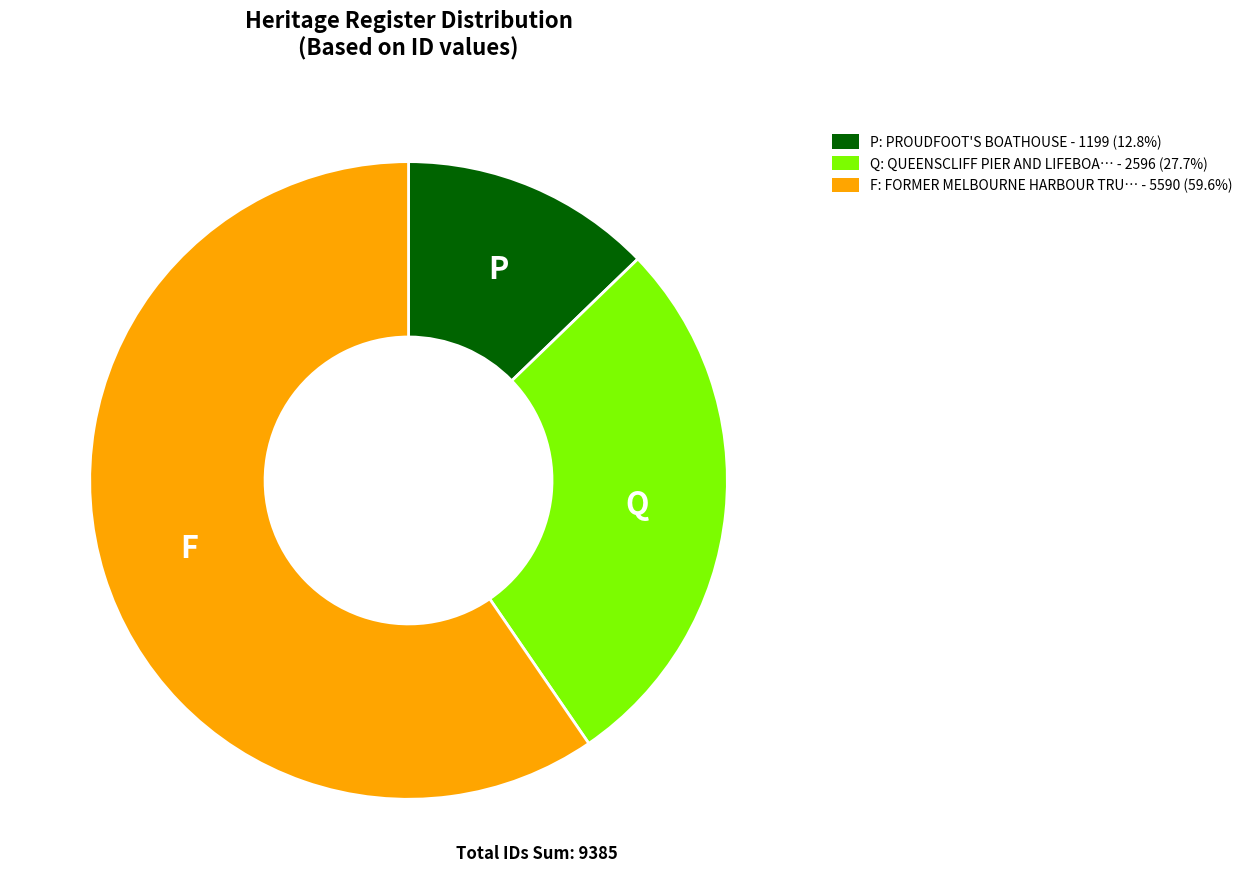

Is there a majority slice in this chart?

Yes